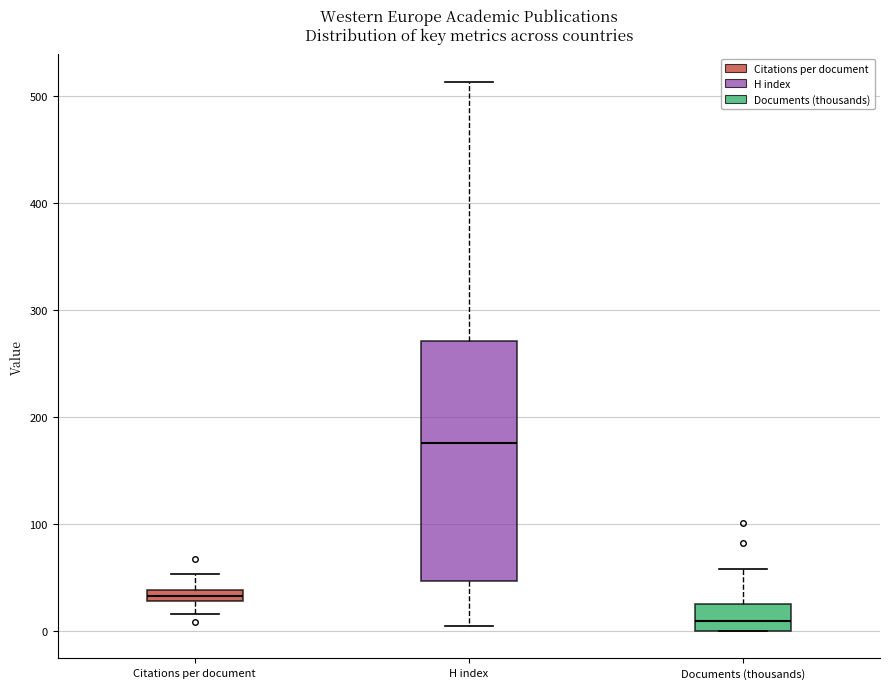

Where does the lower whisker of the box for Citations per document end on the y-axis? The values are not printed on the chart, so give them approximately, as read against the axis.

20